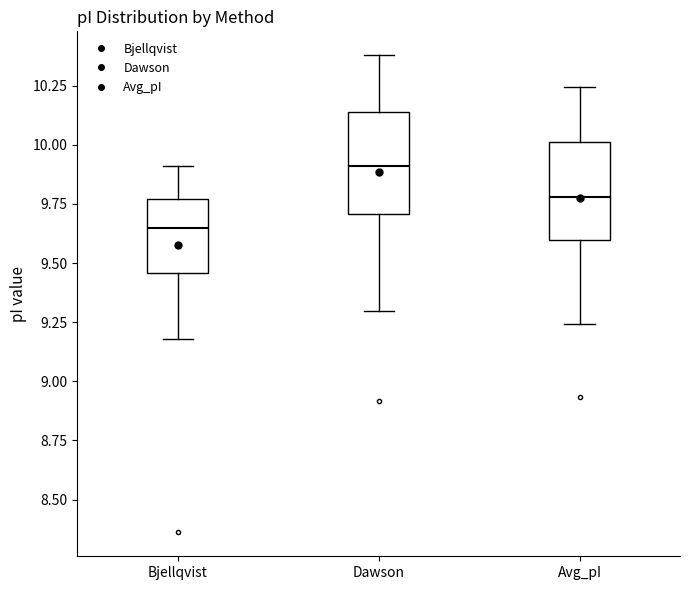

Which box has the highest median line?

Dawson